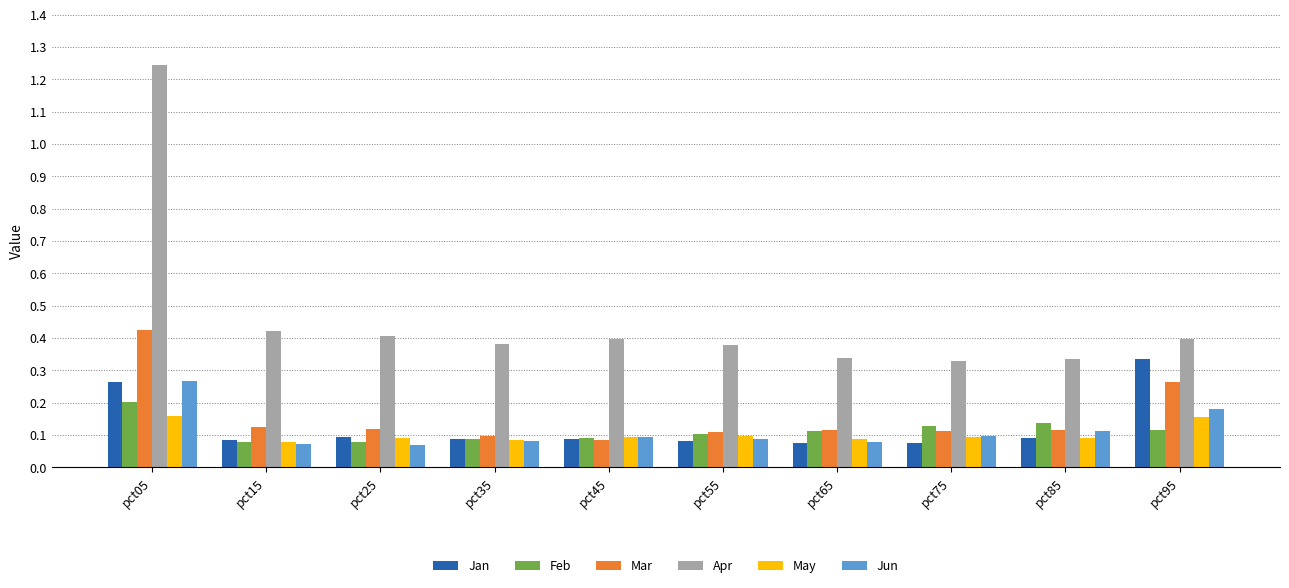

Which label corresponds to the largest value in the chart?

pct05